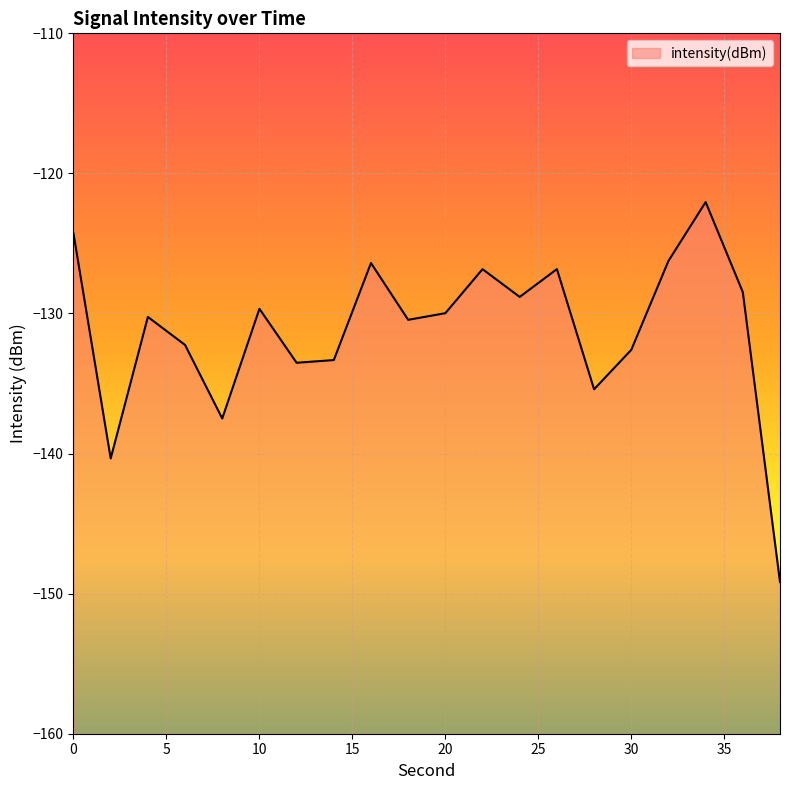

What is the smallest value displayed?

-149.2